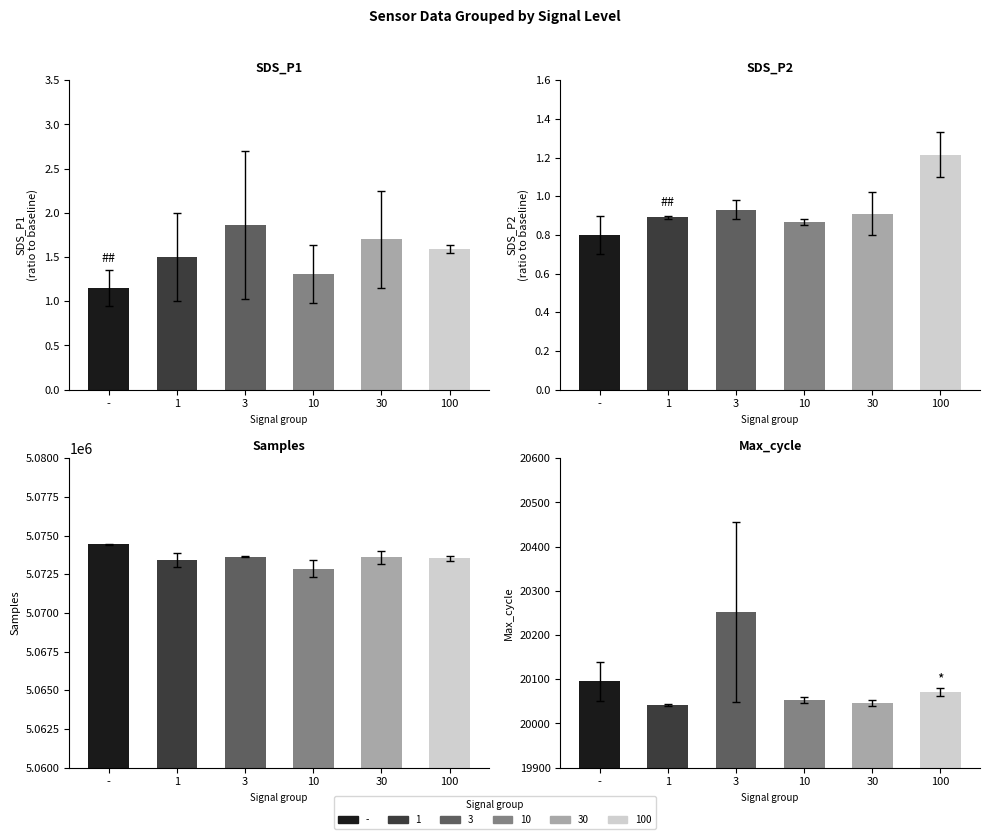

What is the average value of the Samples series?

5073580.3